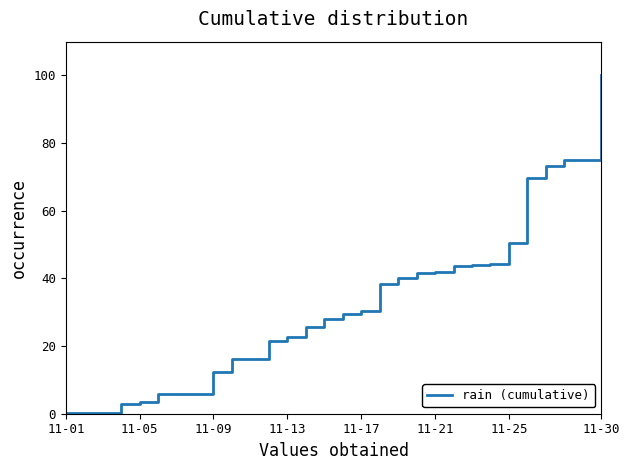

What is the difference between the maximum and minimum values?

99.9